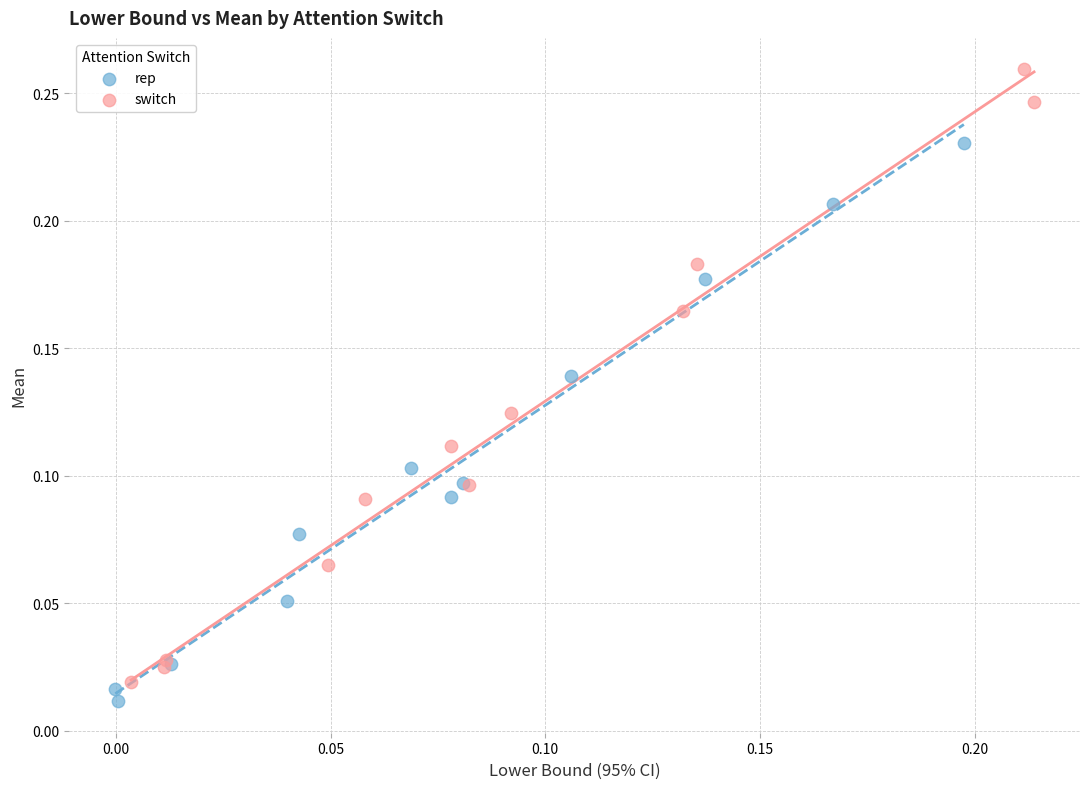

Which series contains the highest Y value?

switch